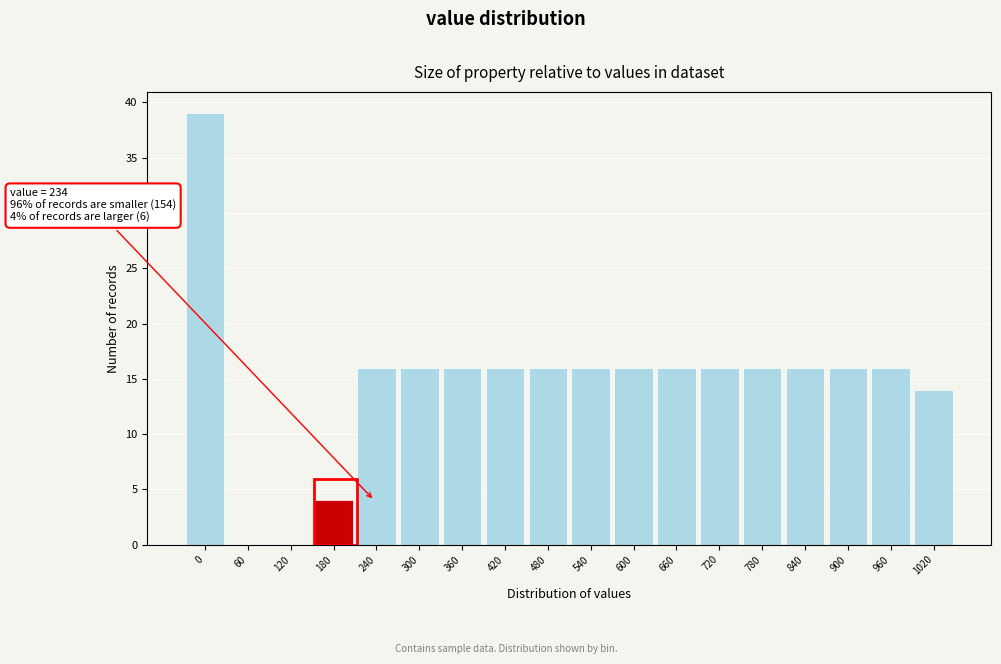

Reading left to right, extract all data points from this chart.

0=39	60=0	120=0	180=4	240=16	300=16	360=16	420=16	480=16	540=16	600=16	660=16	720=16	780=16	840=16	900=16	960=16	1020=14